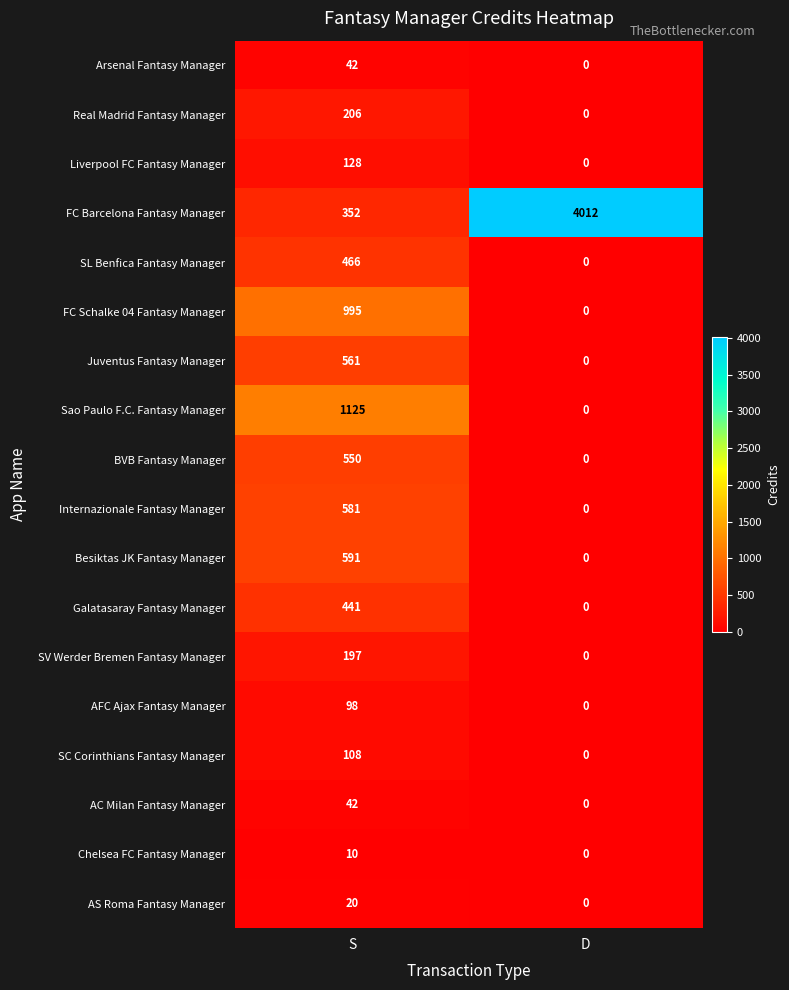

At how many categories does at least one series exceed 1877?

1